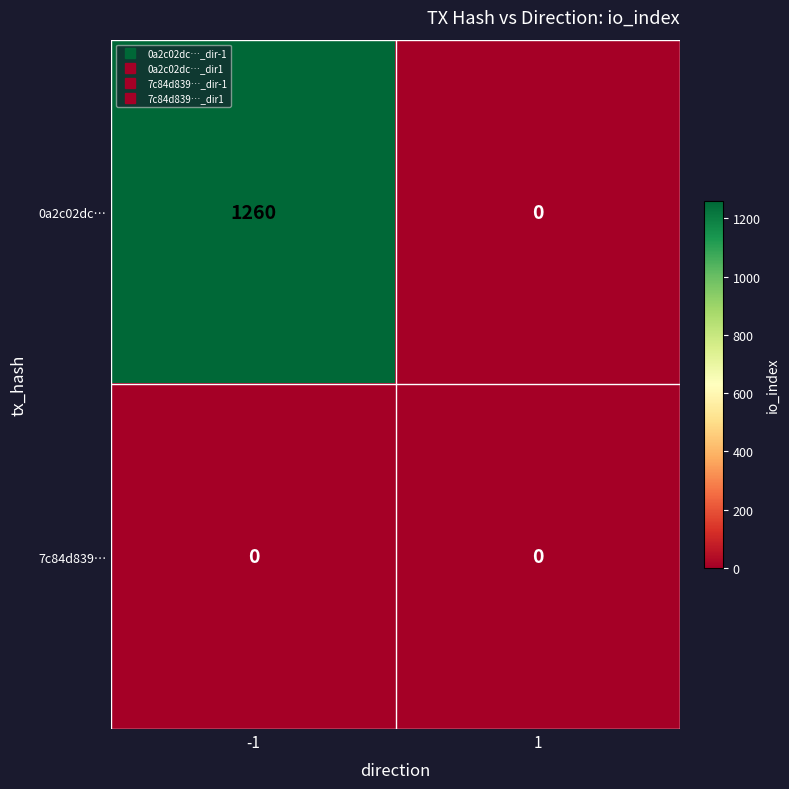

The 0a2c02dc… series shows 1260 at -1. True or false?

True